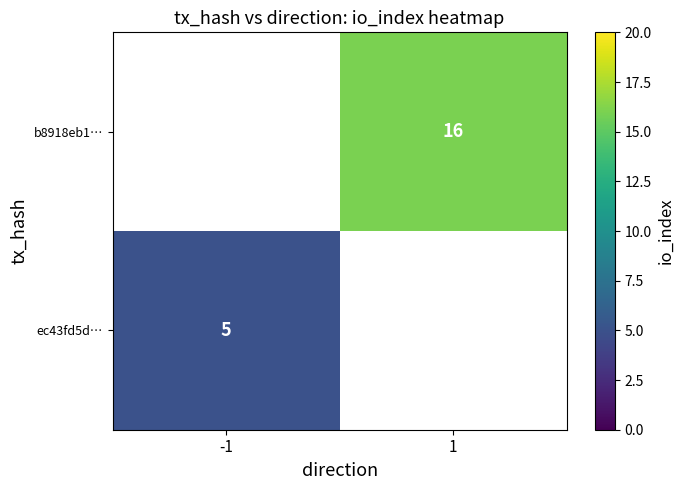

The b8918eb1… series shows 8.1 at 1. True or false?

False